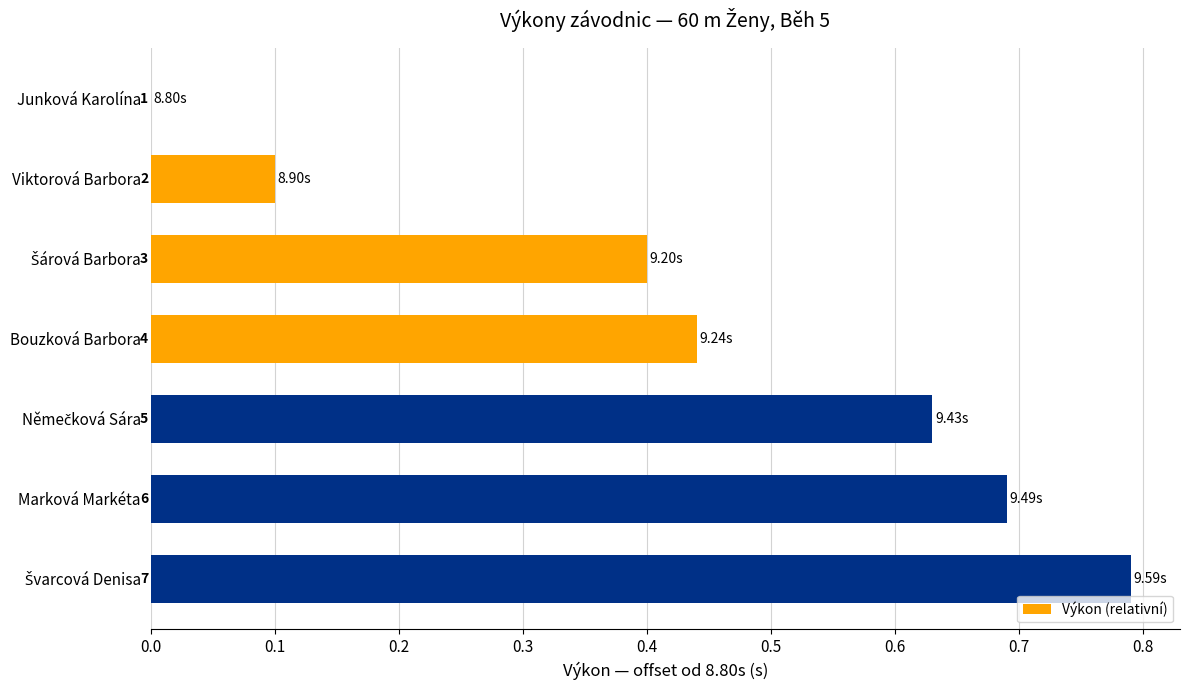

Are the bars horizontal?

Yes